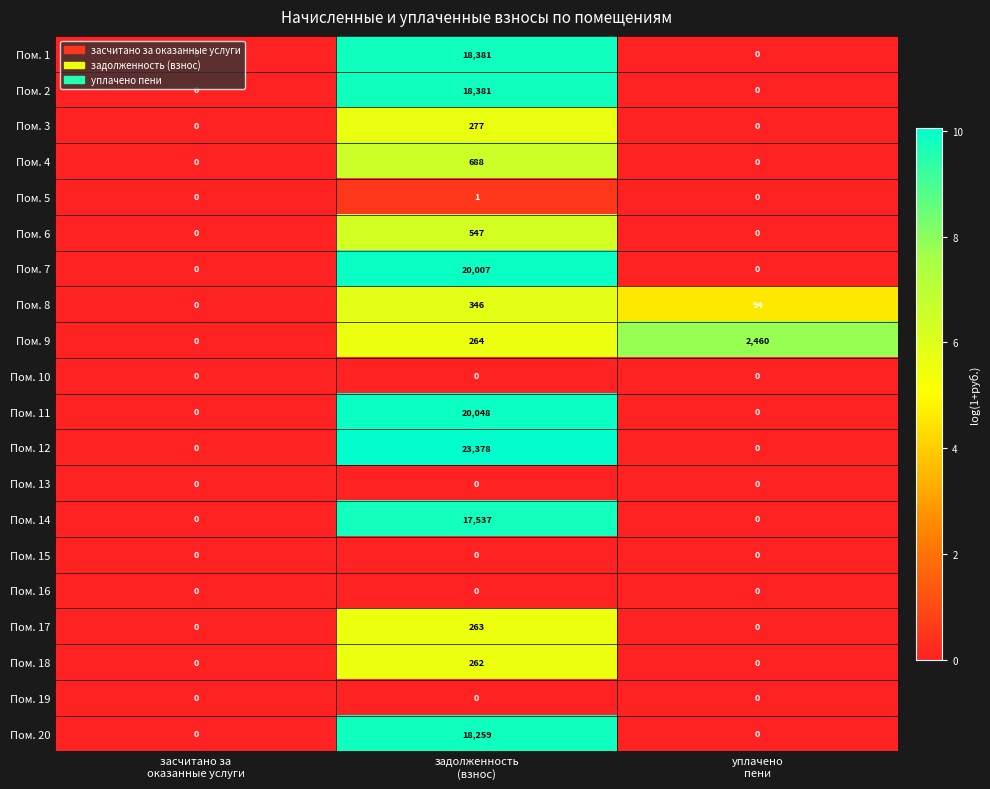

What is the difference between the maximum and second lowest values in the Пом. 18 series?

262